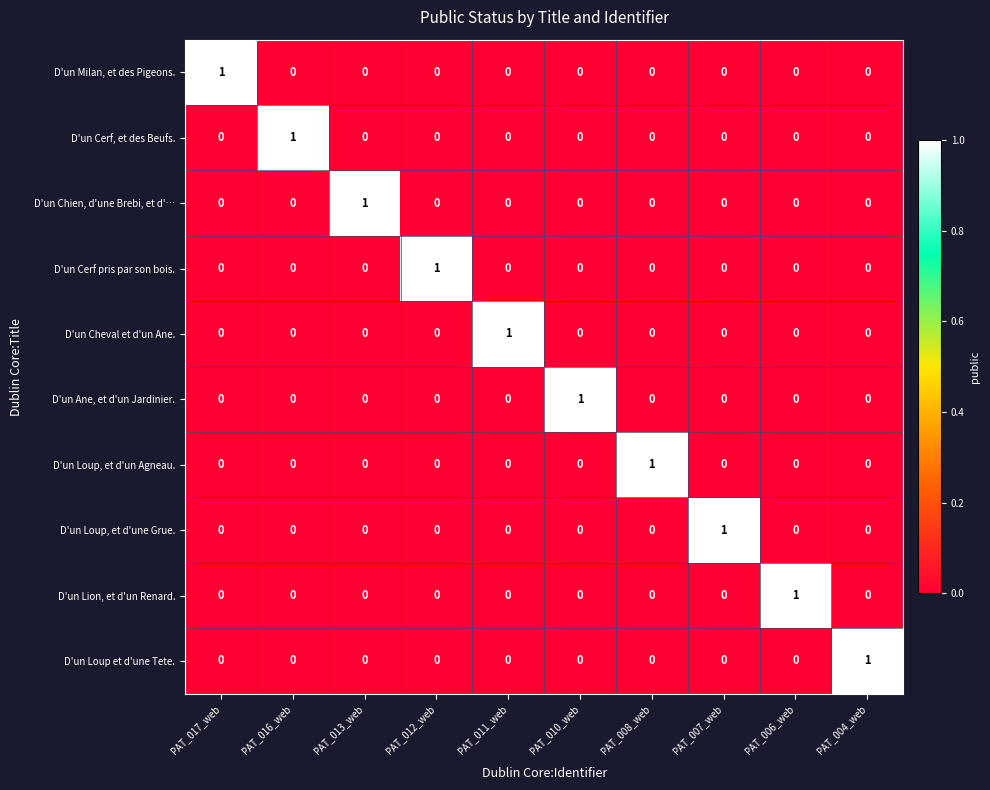

How many values in the D'un Lion, et d'un Renard. series exceed 0?

1